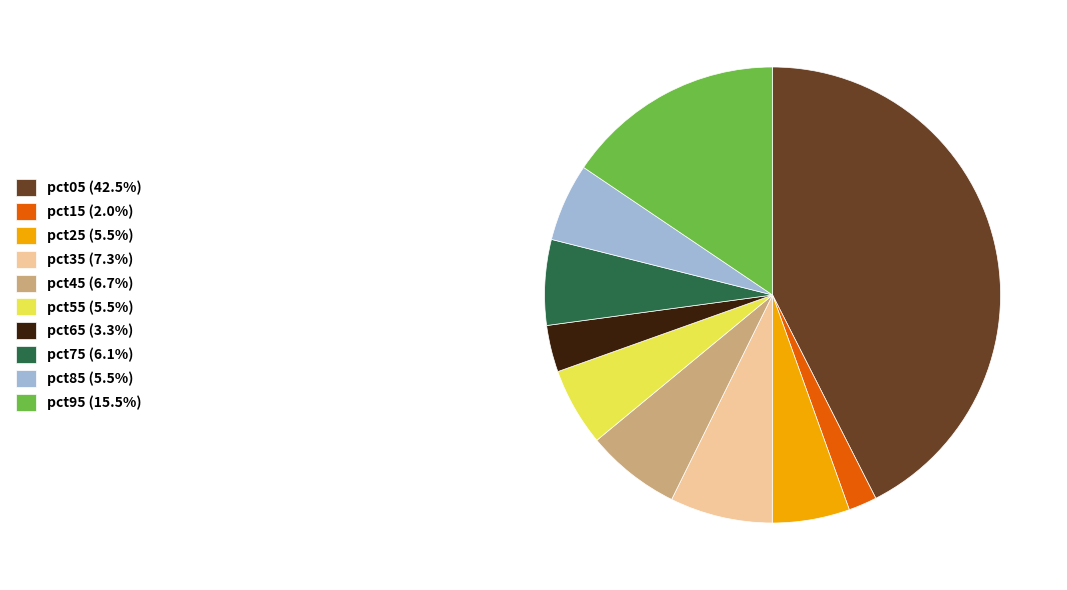

Is pct35 (7.3%) the majority of the pie?

No